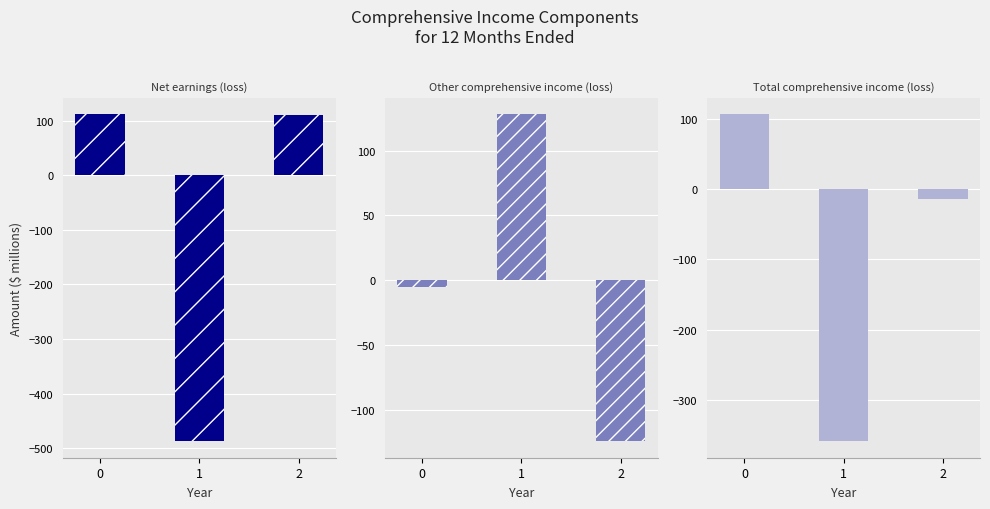

Rank the series at 1 from lowest to highest value.

Net earnings (loss), Total comprehensive income (loss), Other comprehensive income (loss)